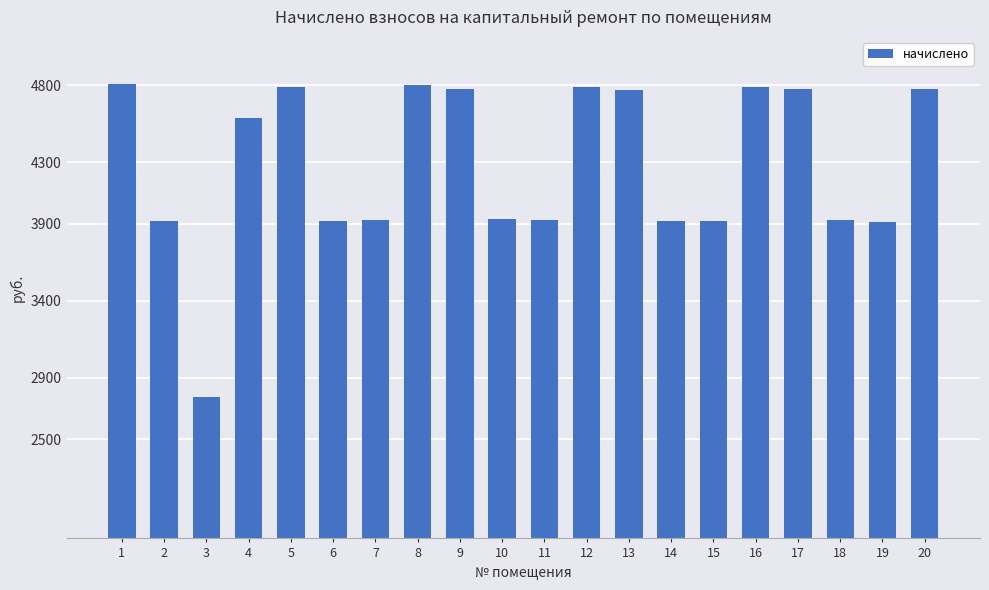

What is the value of the 14th bar from the left?

3919.0